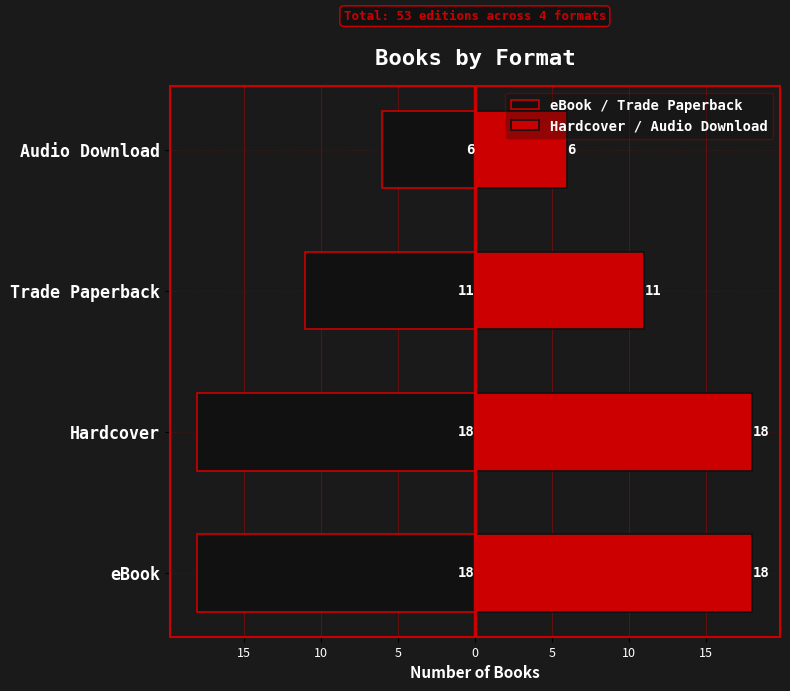

List the series in order of their overall mean, lowest first.

eBook / Trade Paperback, Hardcover / Audio Download